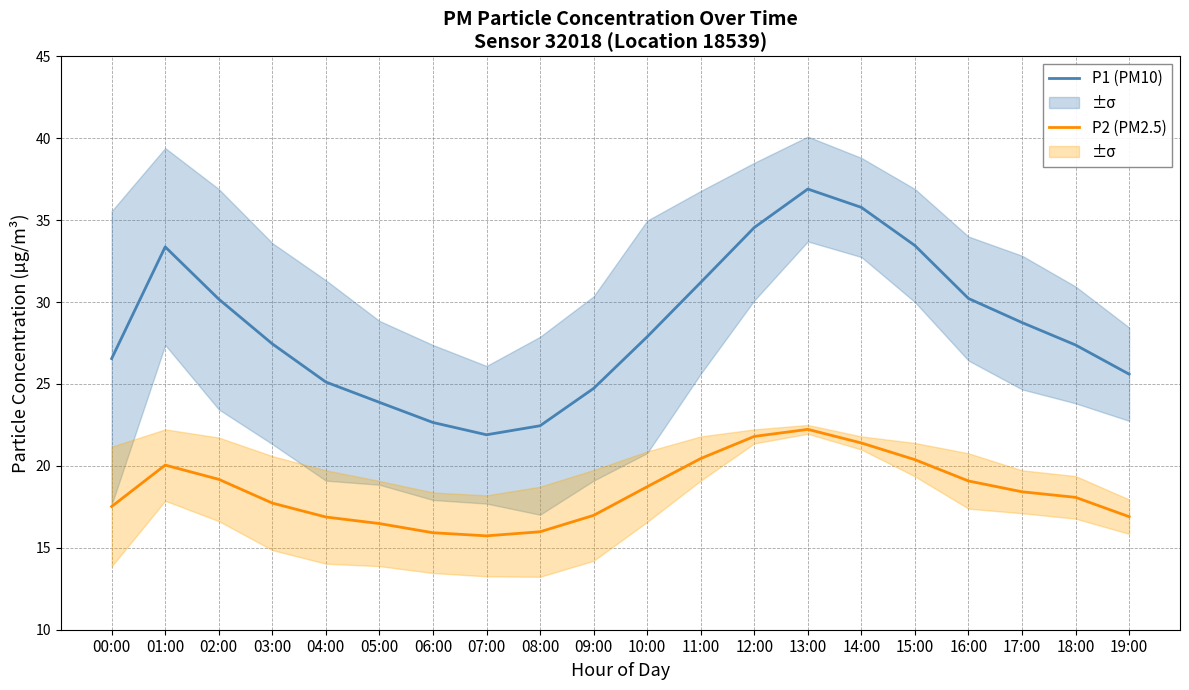

How many categories are shown in the chart?

20